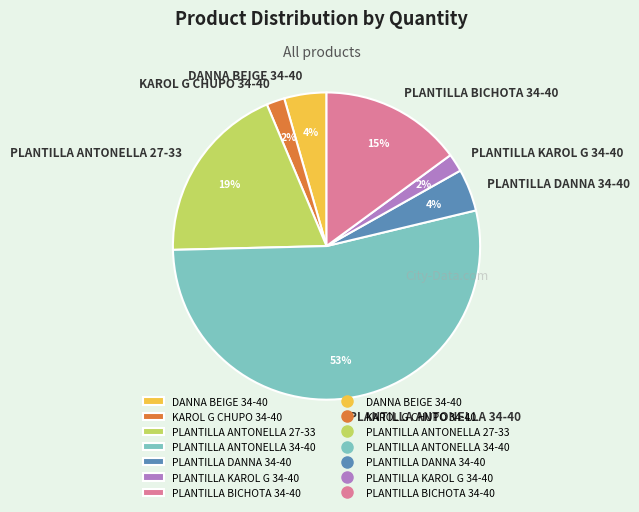

Do DANNA BEIGE 34-40 and PLANTILLA ANTONELLA 34-40 together represent more than half of the pie?

Yes